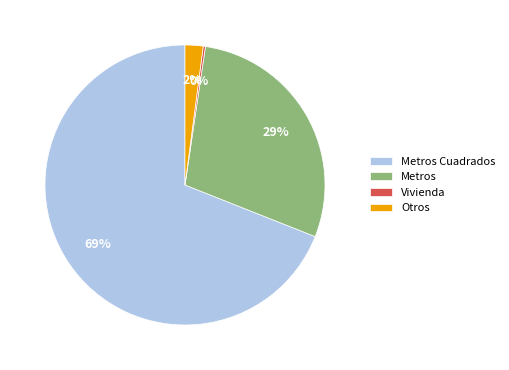

Is the sum of Metros and Otros greater than half?

No